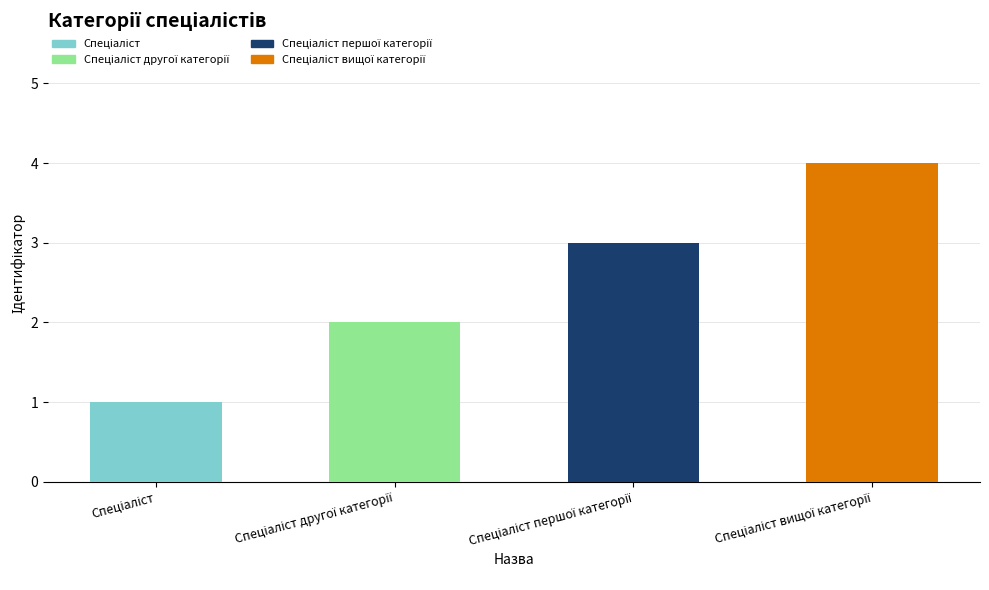

Between Спеціаліст першої категорії and Спеціаліст другої категорії, which is larger?

Спеціаліст першої категорії